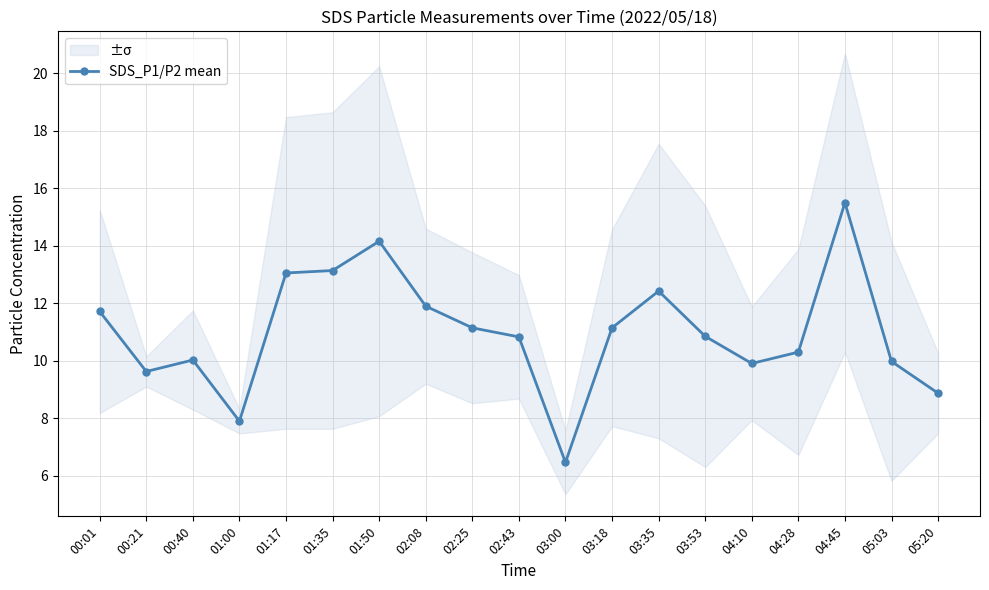

Rank the categories by value from highest to lowest.

04:45, 01:50, 01:35, 01:17, 03:35, 02:08, 00:01, 02:25, 03:18, 03:53, 02:43, 04:28, 00:40, 05:03, 04:10, 00:21, 05:20, 01:00, 03:00